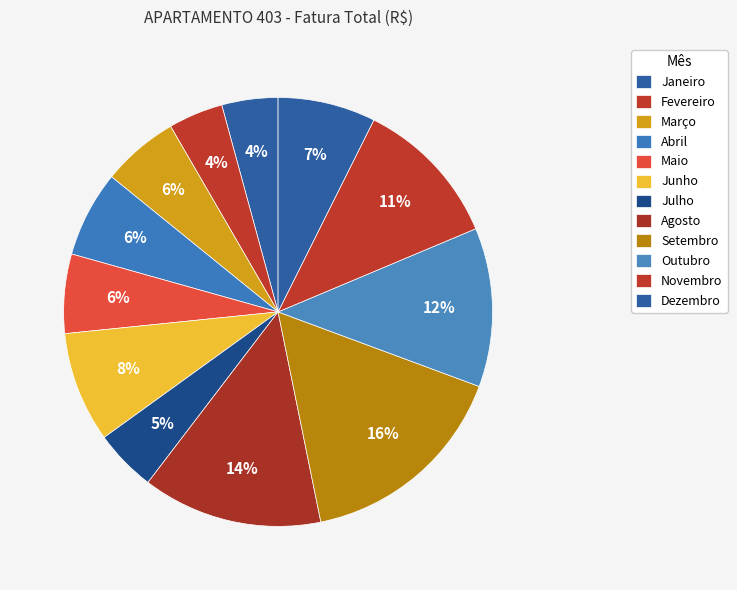

Is there a majority slice in this chart?

No